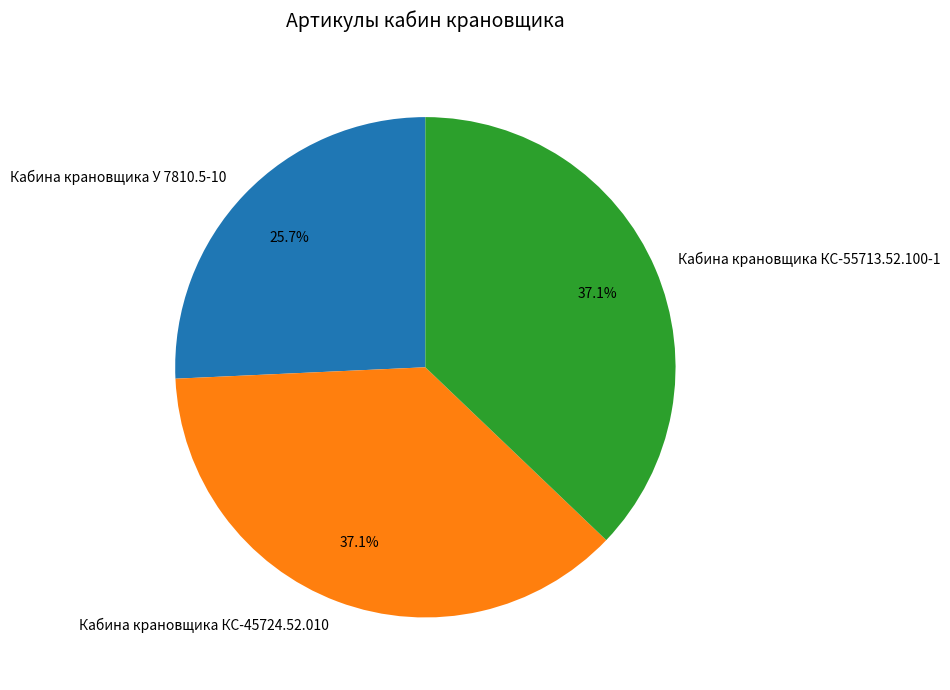

To the nearest percent, what is the combined percentage of Кабина крановщика У 7810.5-10 and Кабина крановщика КС-45724.52.010?

63%